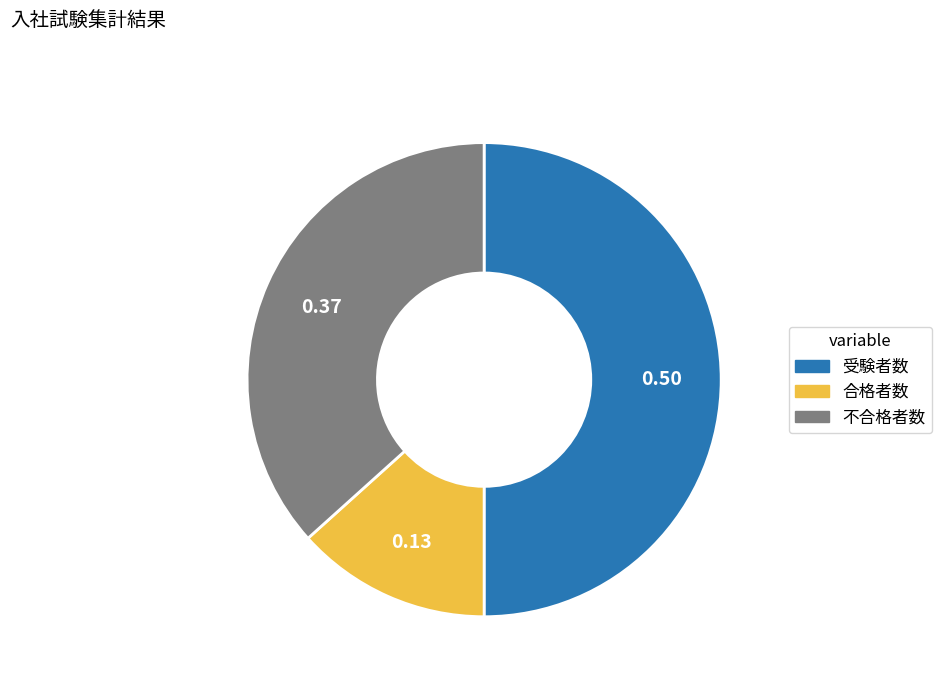

Which has a higher value, 合格者数 or 不合格者数?

不合格者数